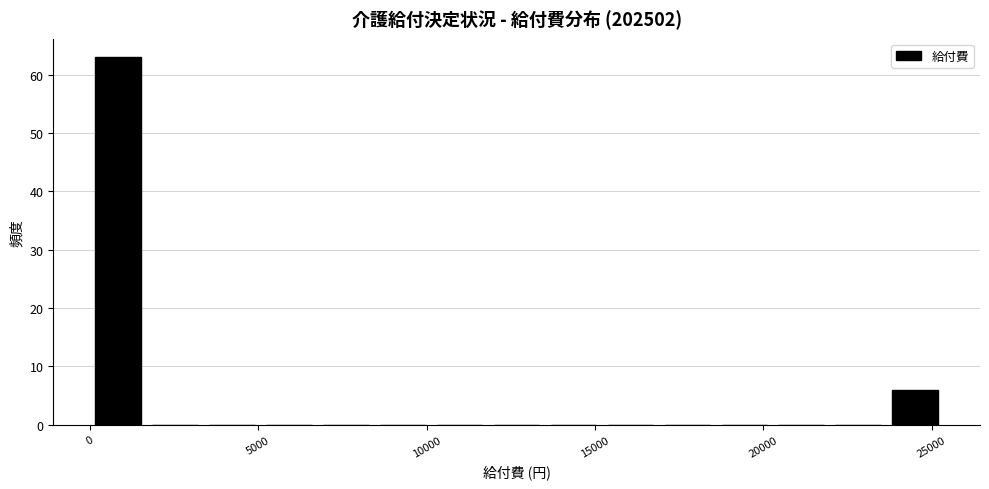

Around what value on the x-axis is the tallest bar? Give the approximate position of its centre, as read against the axis.

1000